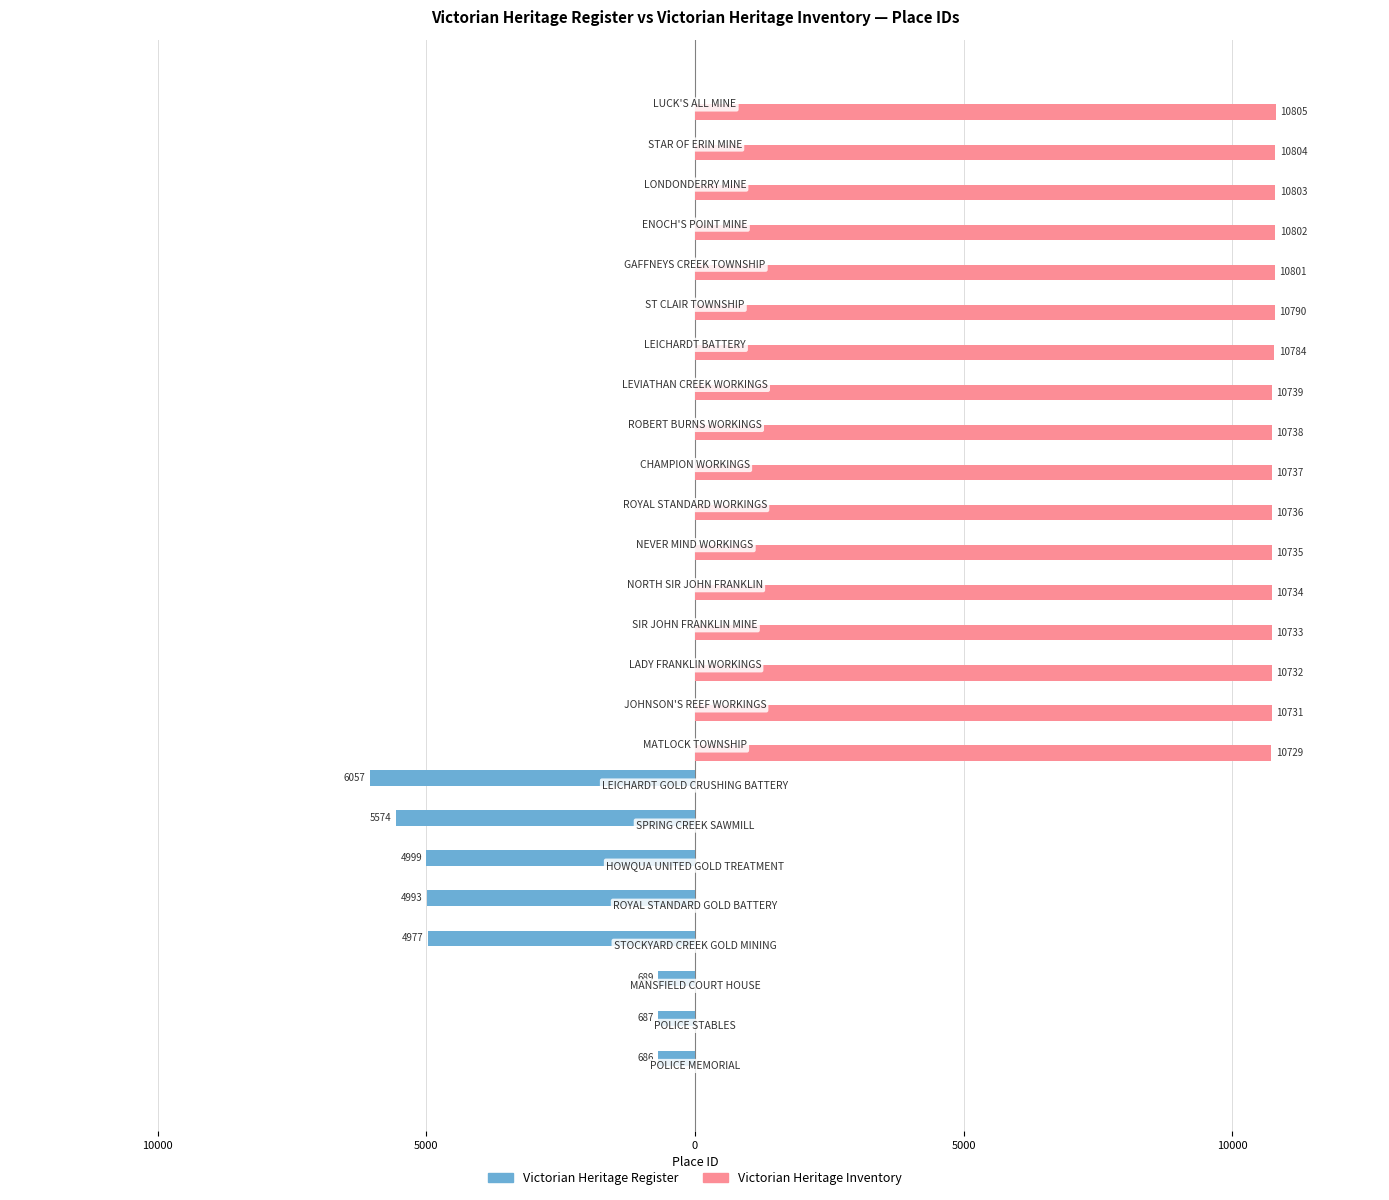

What is the minimum value shown in the chart?

-6057